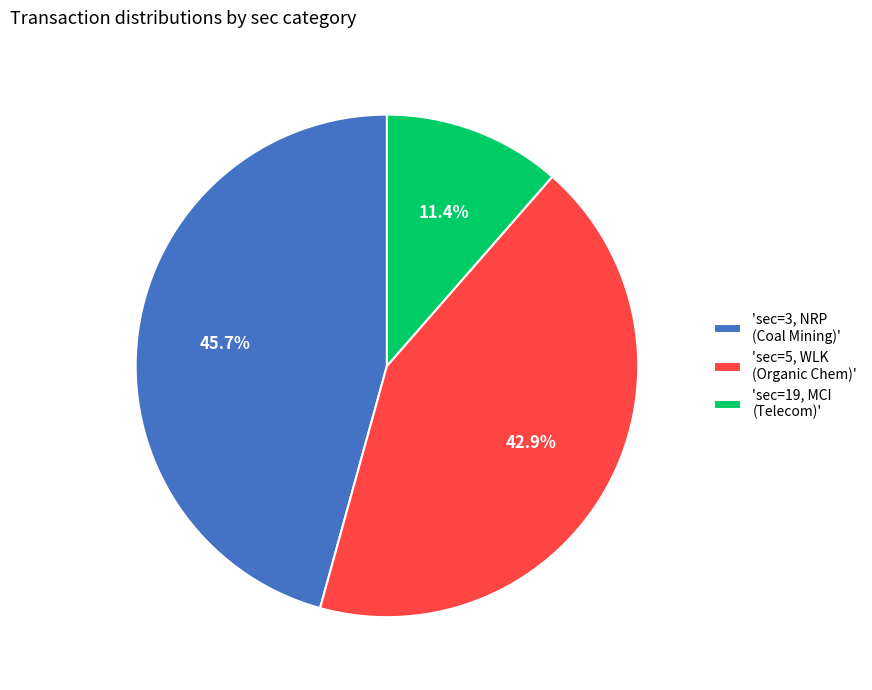

To the nearest percent, what is the difference between the largest and smallest slice percentages?

34%